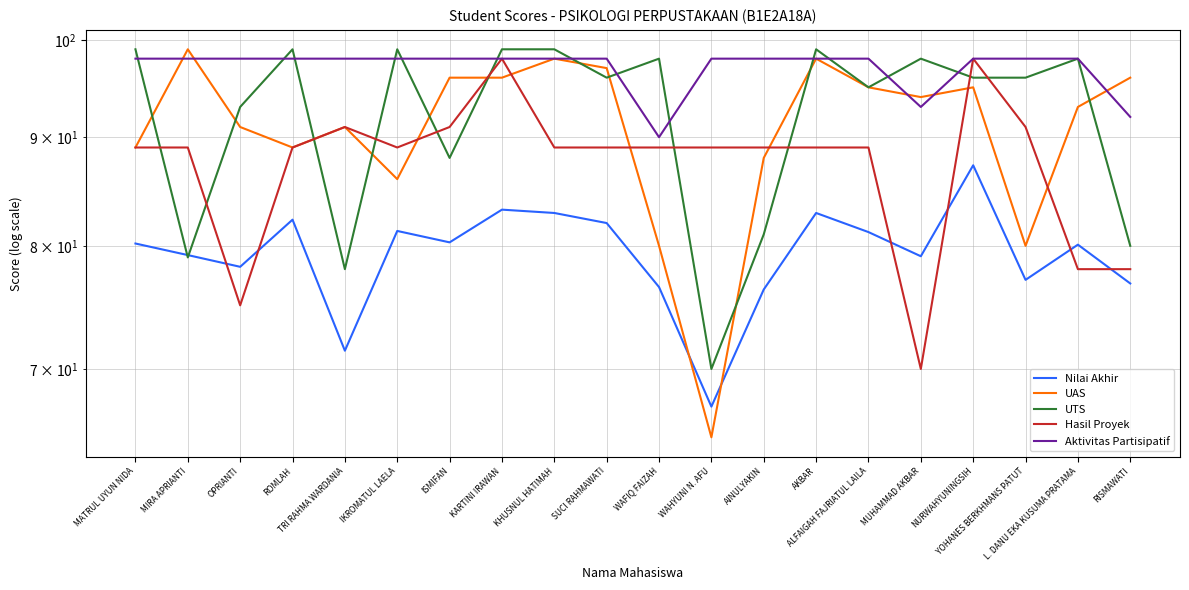

How many times do UTS and Hasil Proyek cross each other?

10